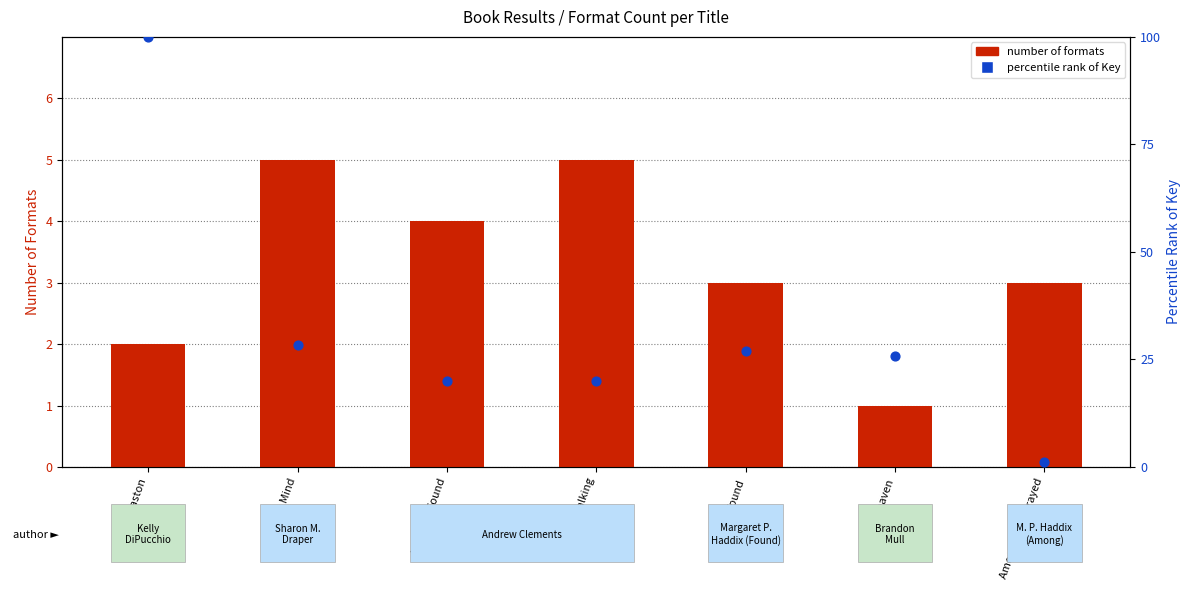

What are all the series names shown in the legend?

Number of Formats, Percentile rank of Key